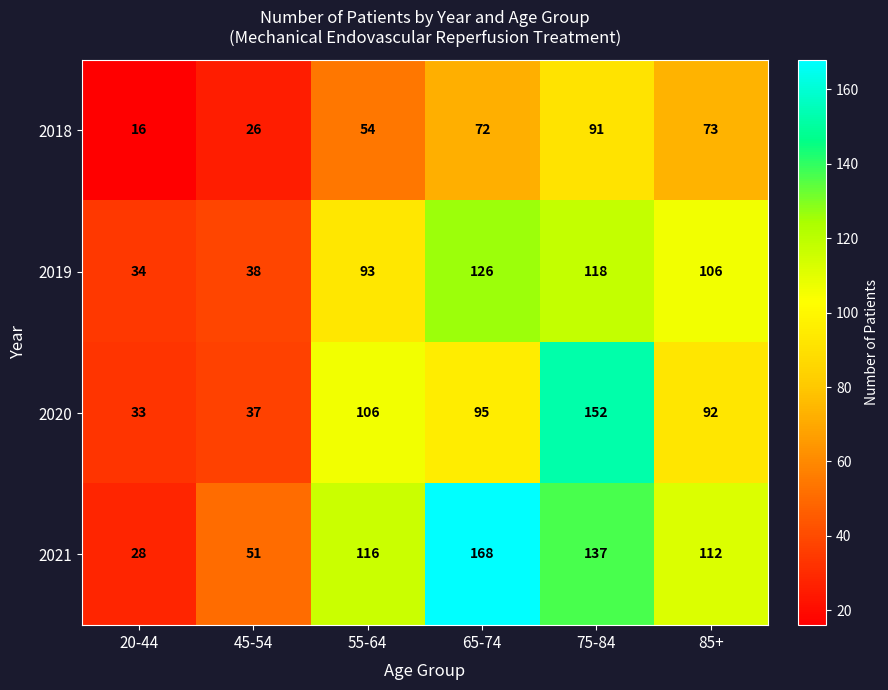

What is the difference between the highest and lowest values at 75-84?

61